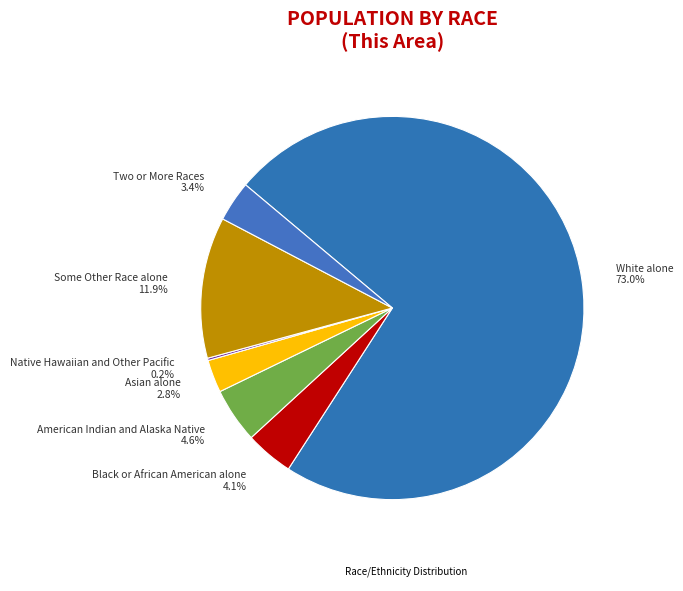

Is it true that American Indian and Alaska Native is 5% of the pie?

True